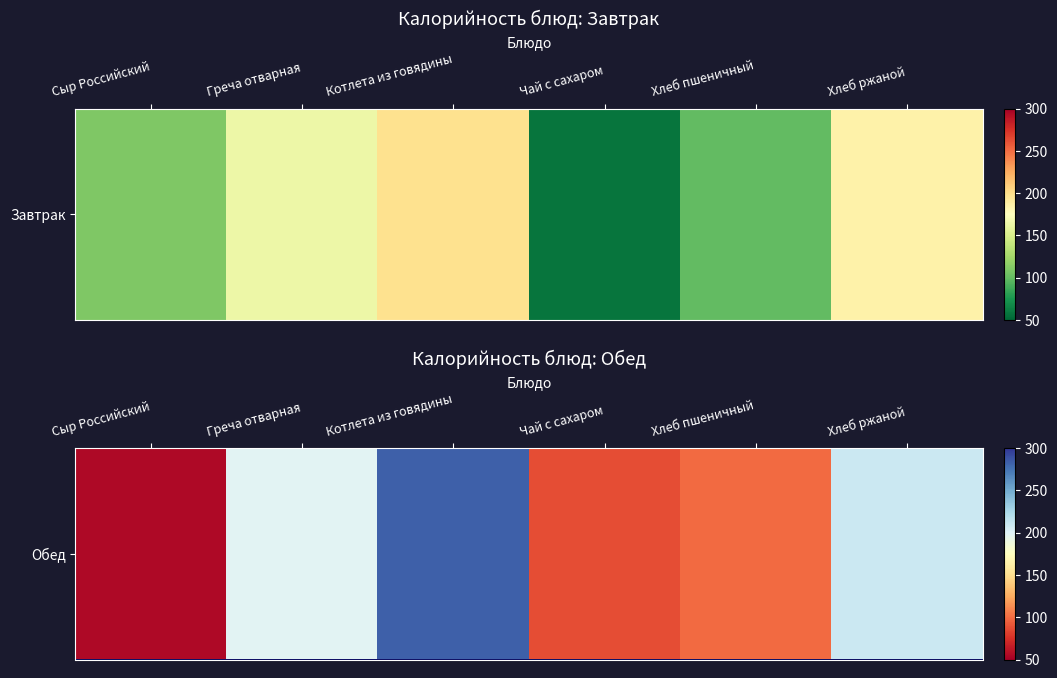

The chart shows a value of 210 at Хлеб ржаной. True or false?

True